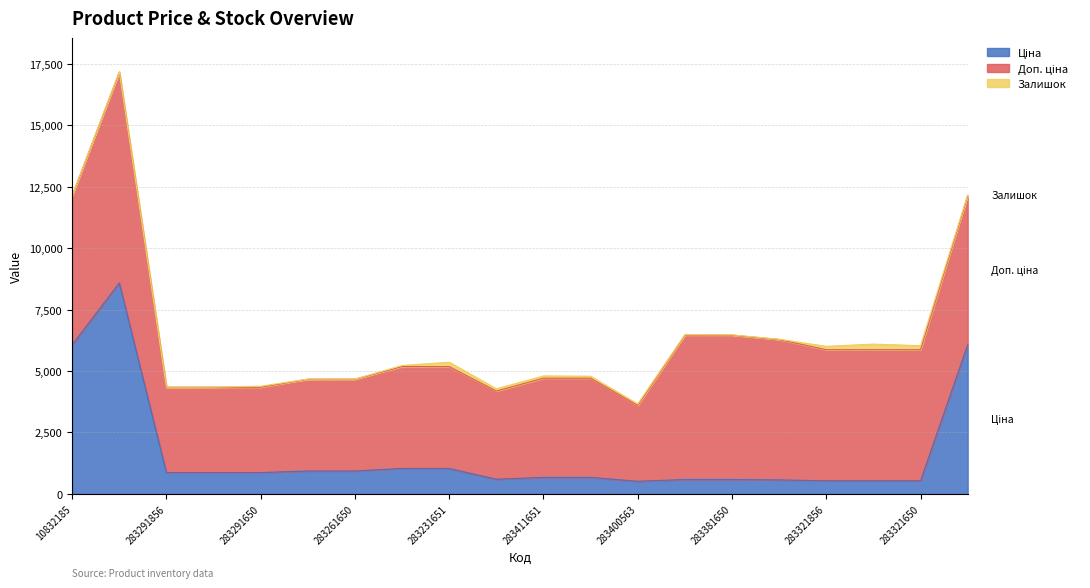

What is the label of the 14th point from the right?

283261650